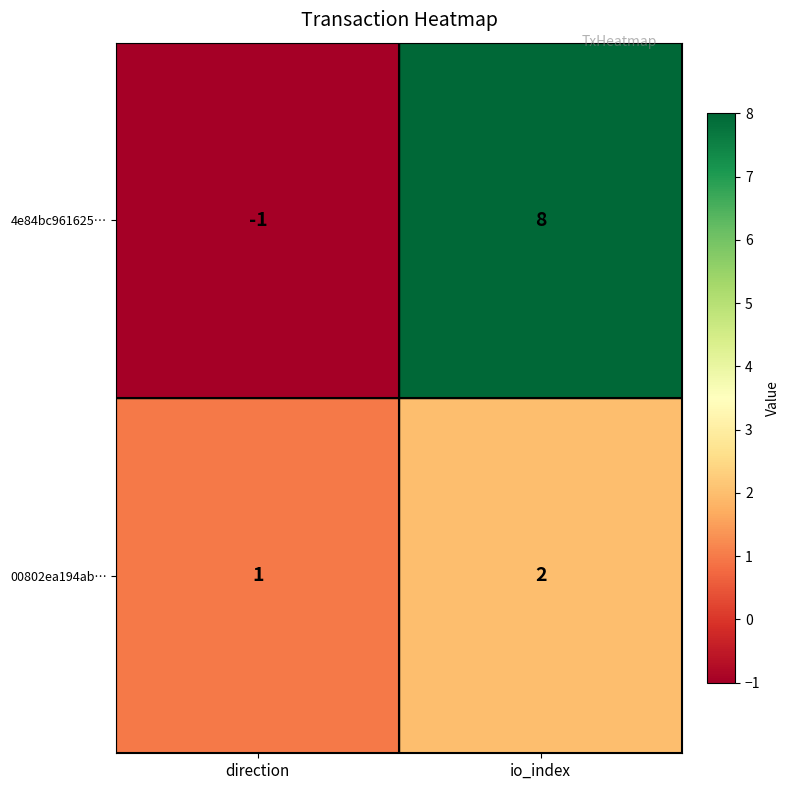

Which series changed the most between direction and io_index?

4e84bc961625…